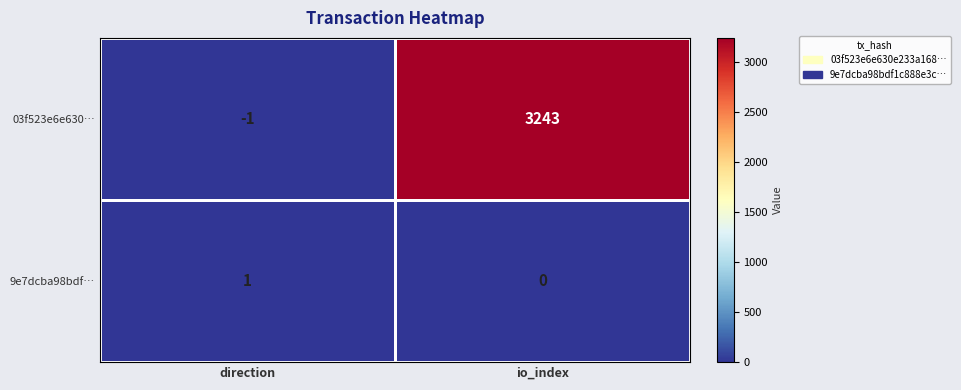

Which series has the largest total across all categories?

03f523e6e630…